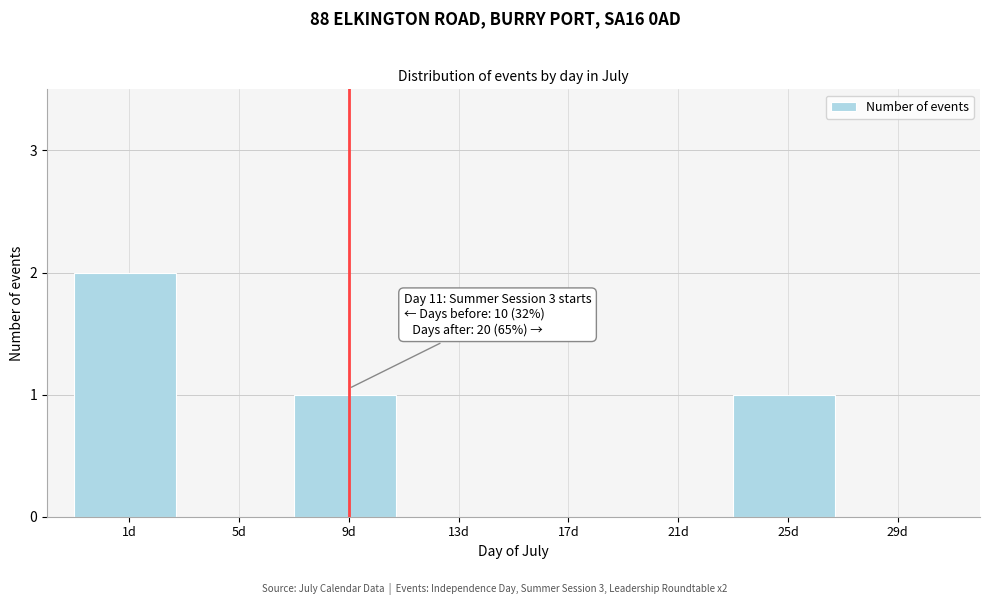

Reading right to left, list all the values displayed in this chart.

29d=0	25d=1	21d=0	17d=0	13d=0	9d=1	5d=0	1d=2